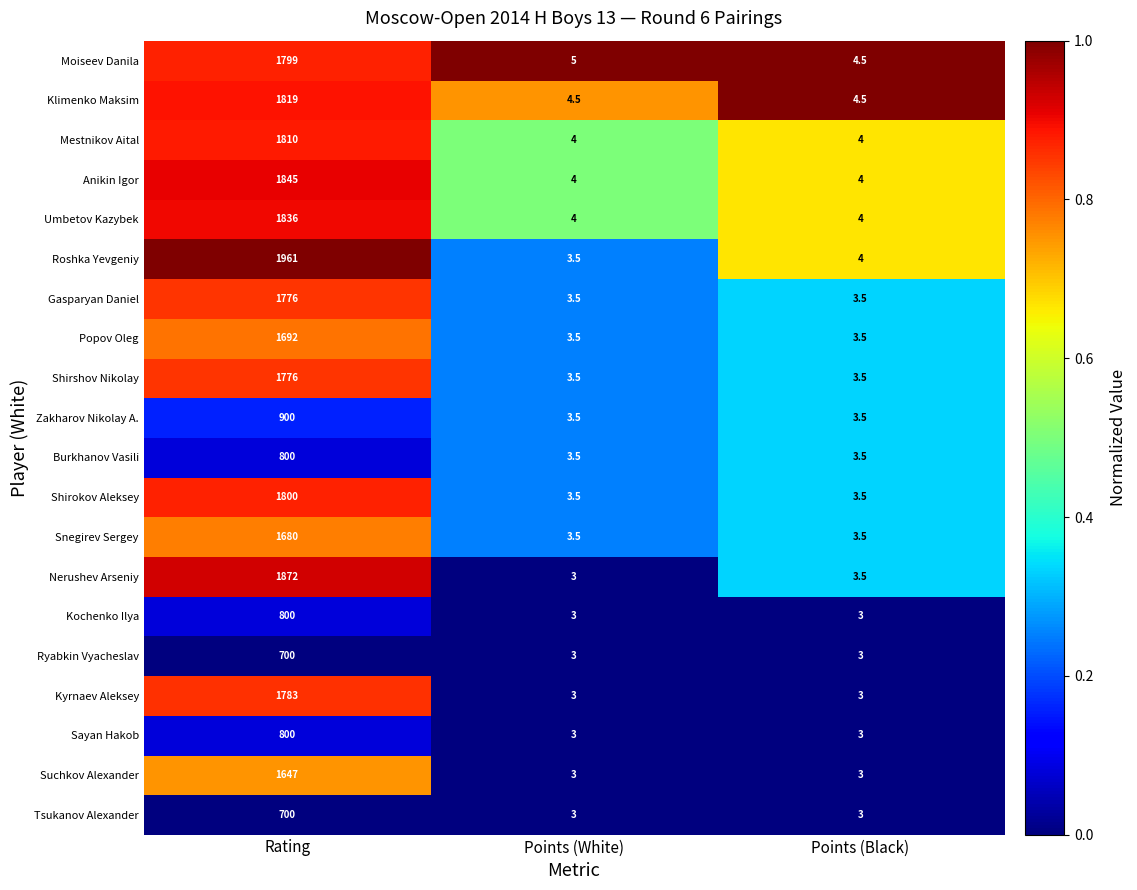

The Zakharov Nikolay A. series shows 513.9 at Rating. True or false?

False